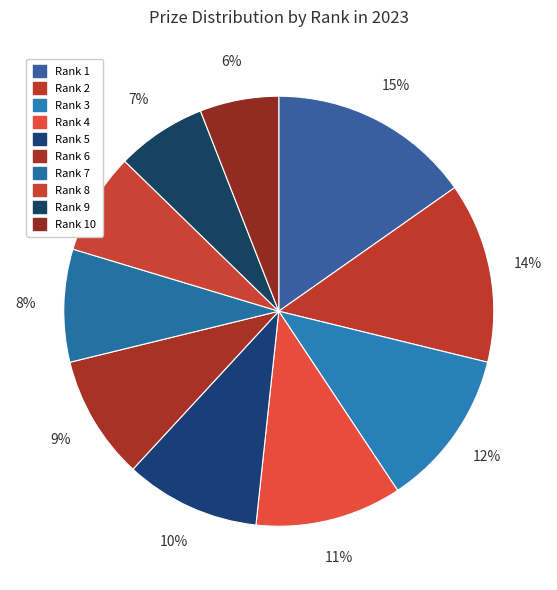

How many segments does this pie chart have?

10